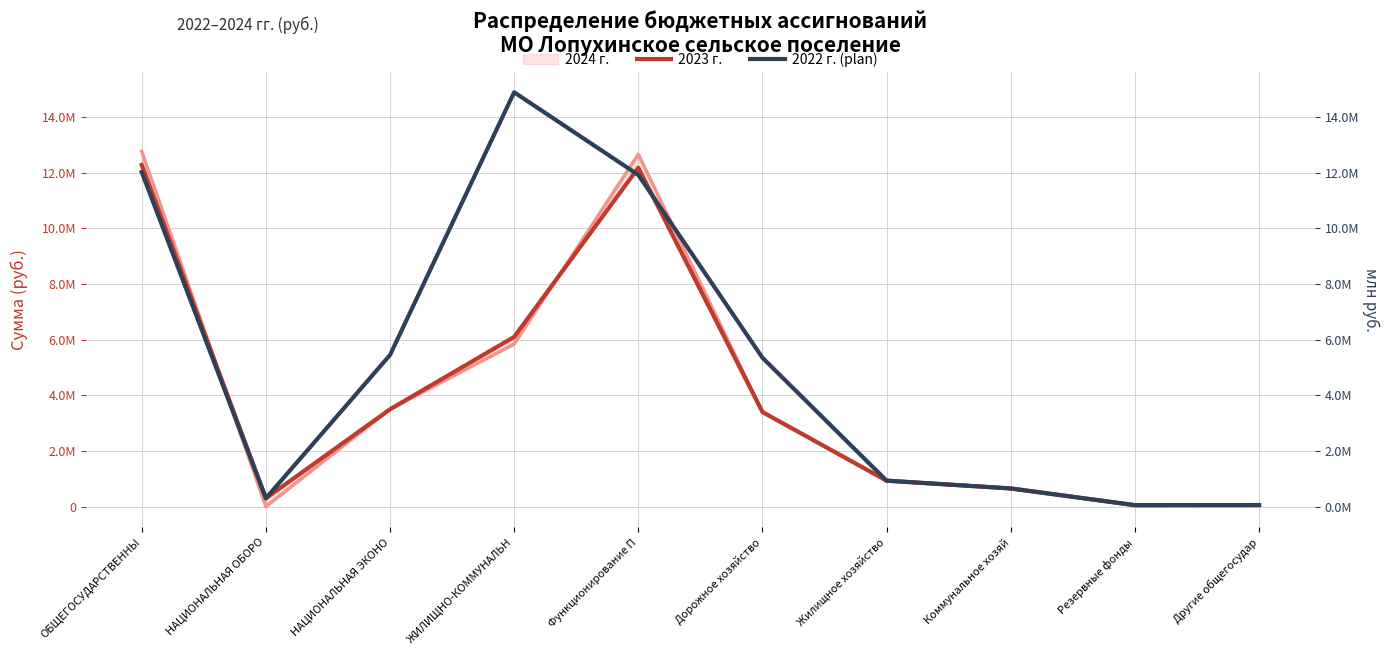

How many times do 2022 г. (plan) and 2023 г. cross each other?

2